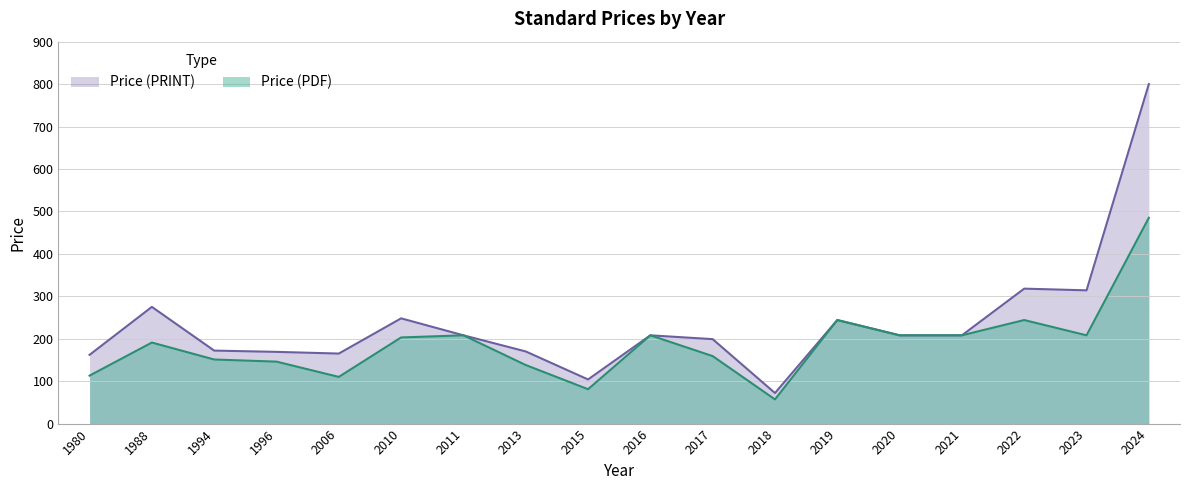

Reading right to left, extract all data points from this chart.

Price (PDF): 2024=485	2023=208	2022=244	2021=208	2020=208	2019=244	2018=57	2017=159	2016=208	2015=81	2013=138	2011=208	2010=203	2006=110	1996=146	1994=151	1988=191	1980=113
Price (PRINT): 2024=800	2023=314	2022=318	2021=208	2020=208	2019=244	2018=72	2017=199	2016=208	2015=104	2013=170	2011=208	2010=248	2006=165	1996=169	1994=172	1988=275	1980=162